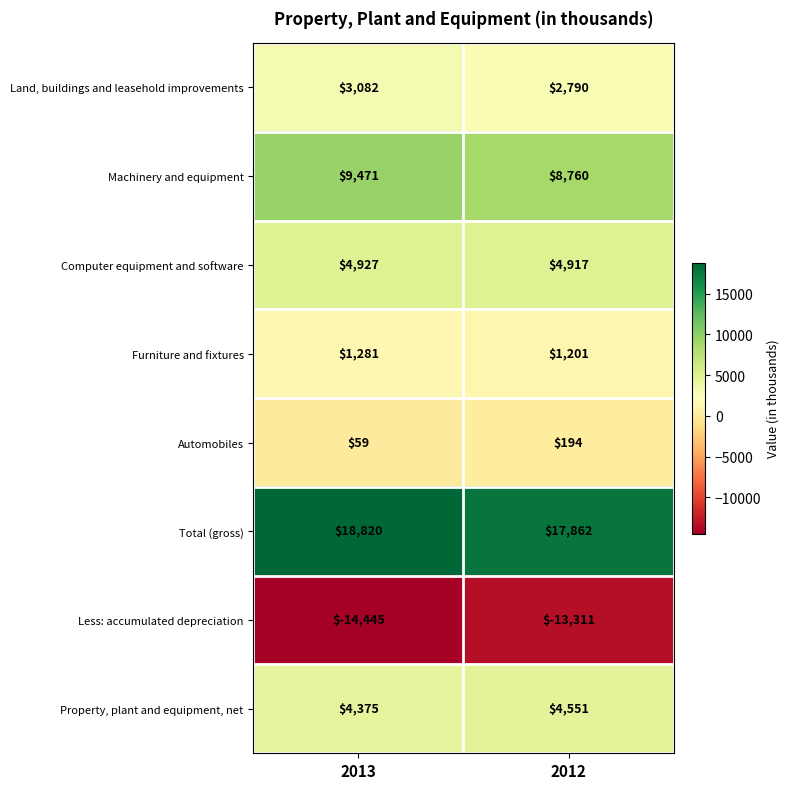

The Computer equipment and software series shows 4927 at 2013. True or false?

True